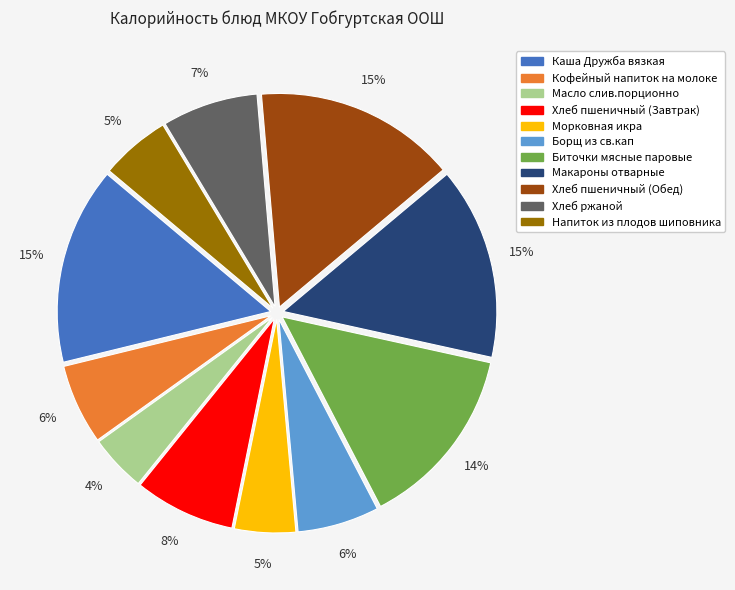

What is the ratio of the value at Каша Дружба вязкая to the value at Кофейный напиток на молоке?

2.5